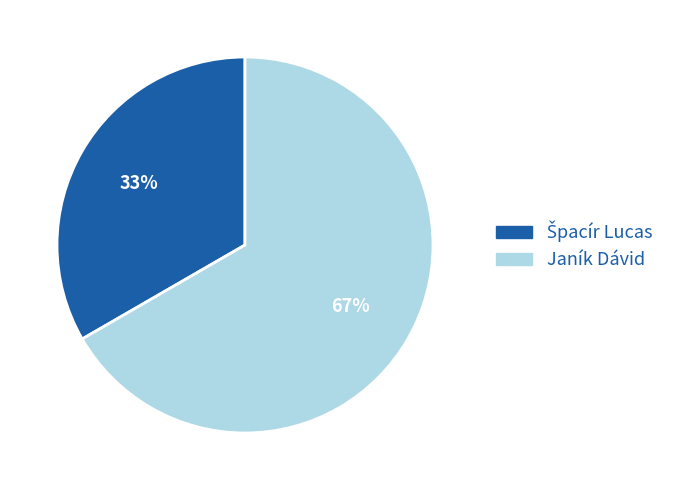

To the nearest percent, what is the average slice percentage?

50%